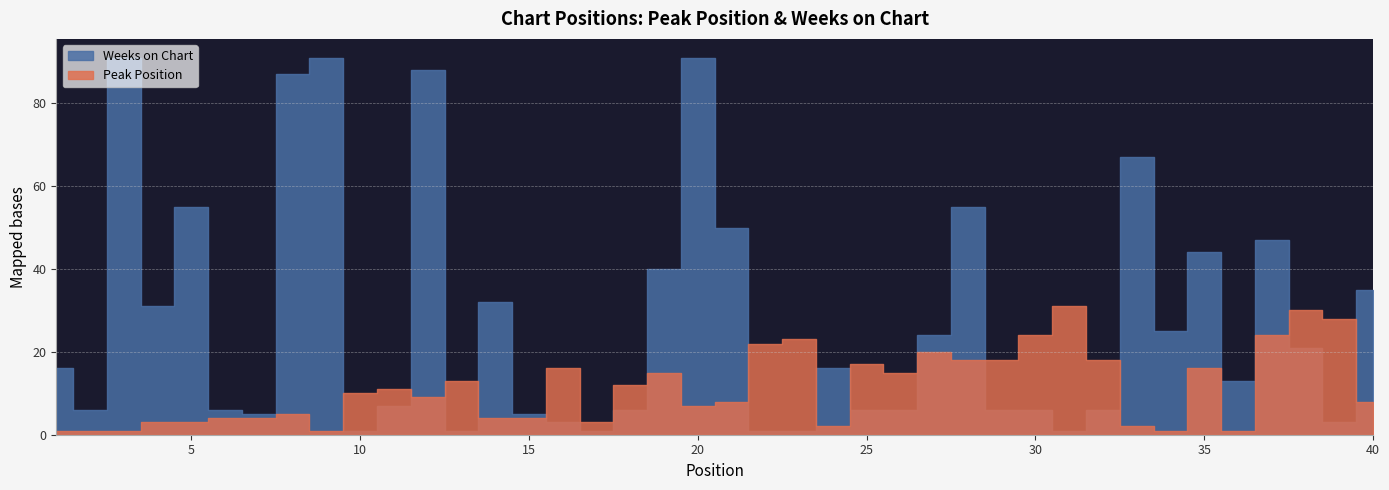

What is the value of the Weeks on Chart point at the 12th from the left?

88